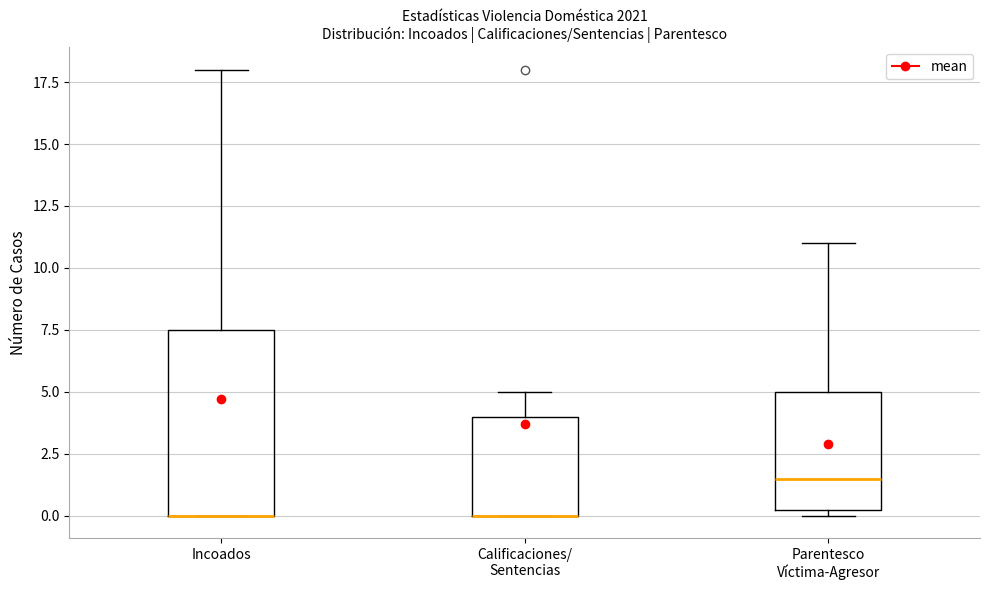

Reading left to right, transcribe this box plot: for each box, give where its median line is, the range the box spans, and where its two whiskers end, as read against the y-axis. The values are not printed on the chart, so give them approximately, as read against the axis.

Incoados: median 0.0 (drawn on the box's lower edge), box 0.0 to 7.5, whiskers 0.0 to 18.0
Calificaciones/ Sentencias: median 0.0 (drawn on the box's lower edge), box 0.0 to 4.0, whiskers 0.0 to 5.0
Parentesco Víctima-Agresor: median 1.5, box 0.5 to 5.0, whiskers 0.0 to 11.0